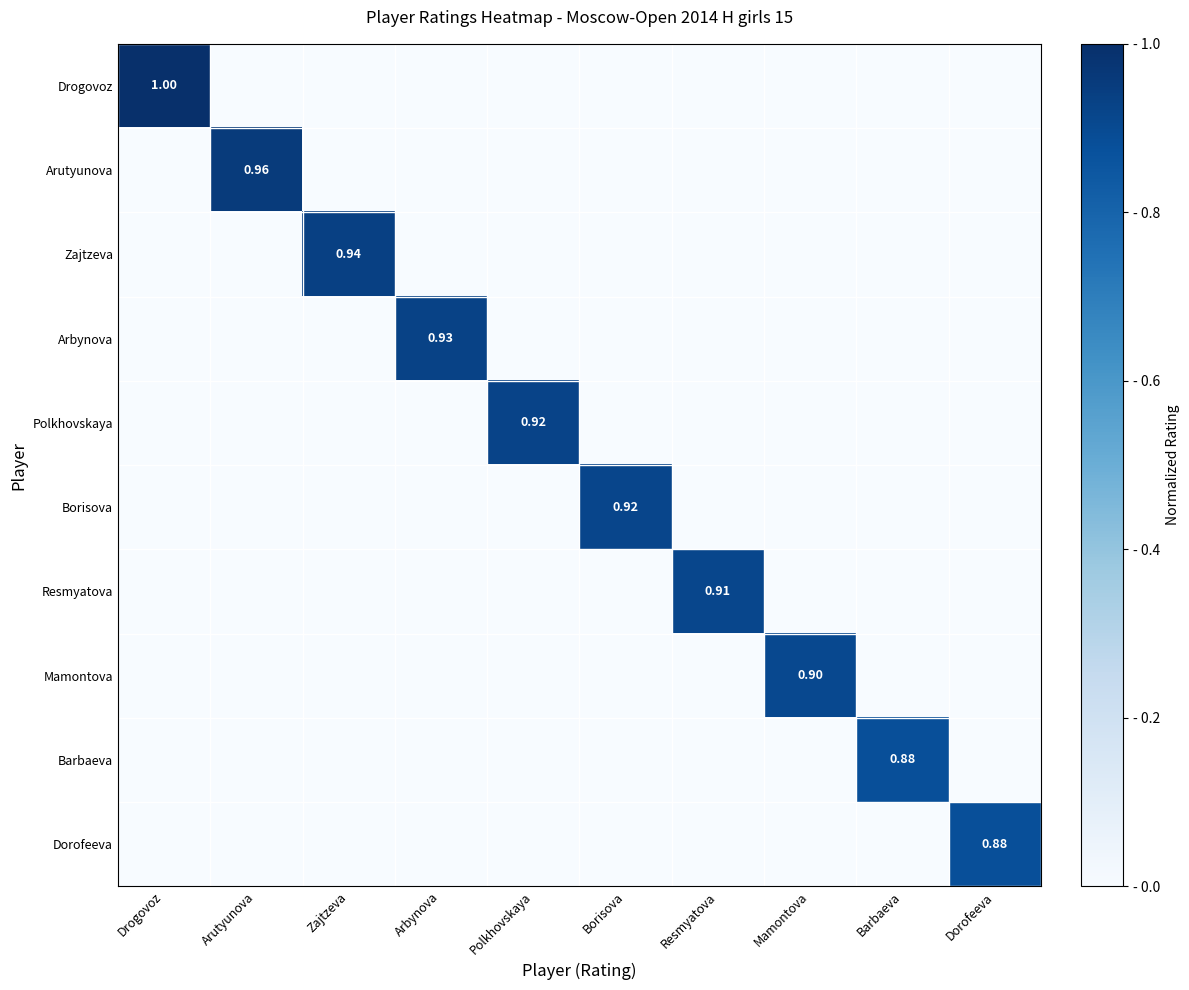

The Zajtzeva series shows -0.5 at Arbynova. True or false?

False